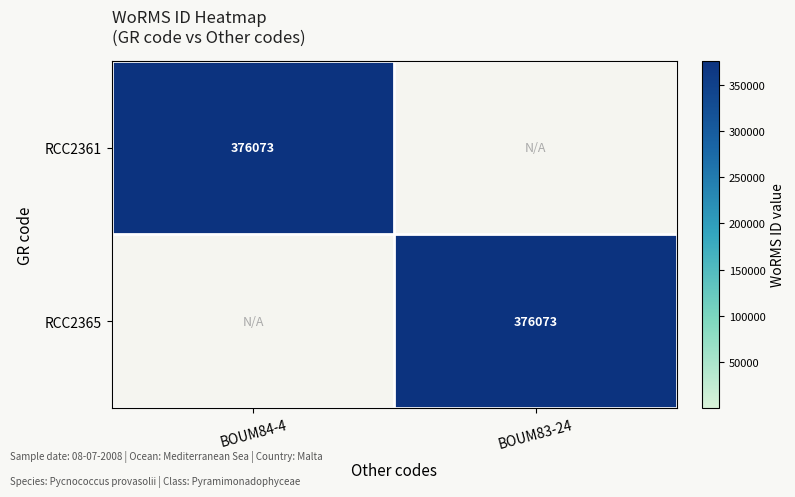

Count the number of data series in this chart.

2